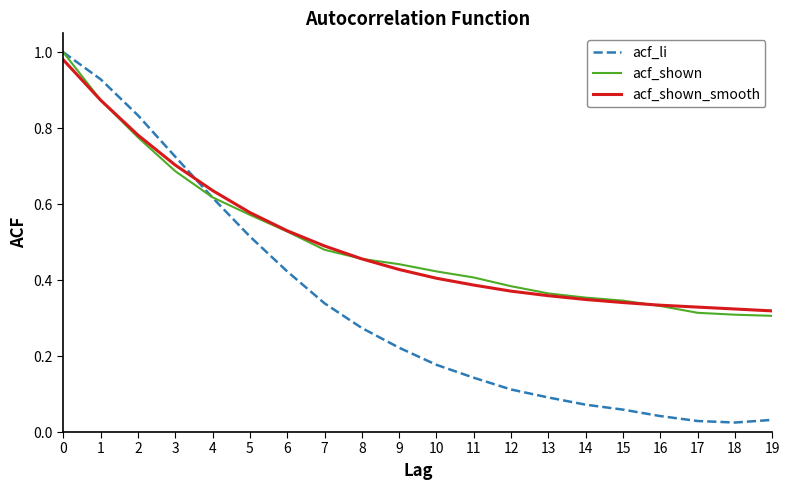

How many lines are shown in the chart?

3